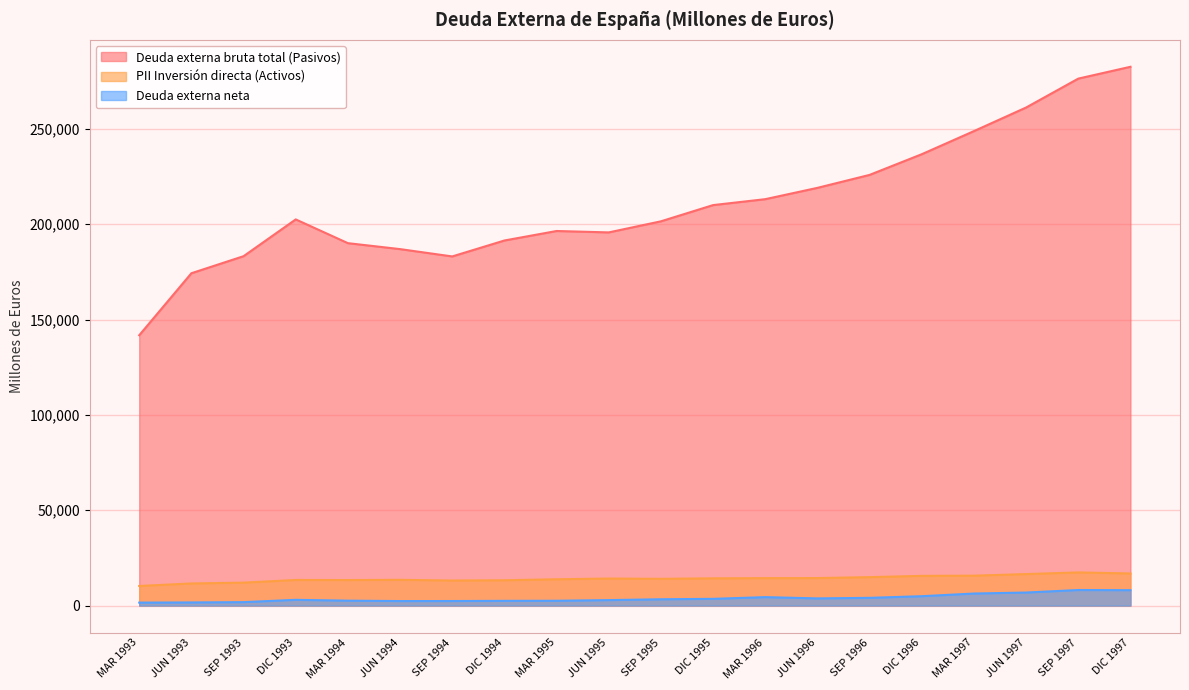

At which category does Deuda externa bruta total (Pasivos) reach its first local peak?

DIC 1993